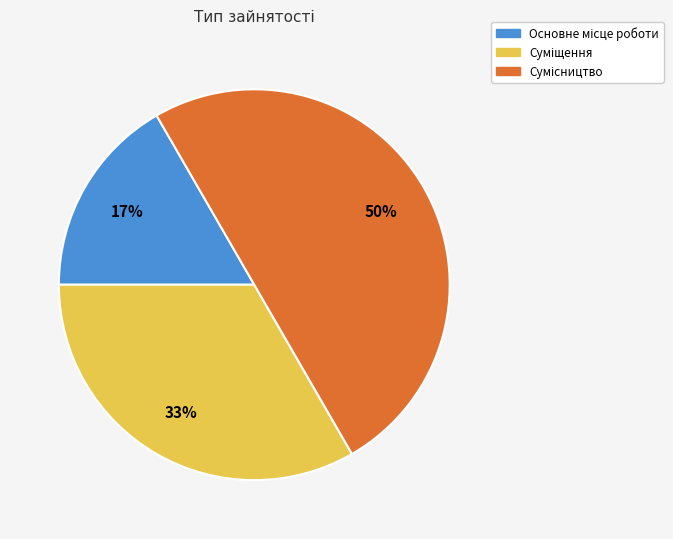

To the nearest percent, what is the average slice percentage?

33%